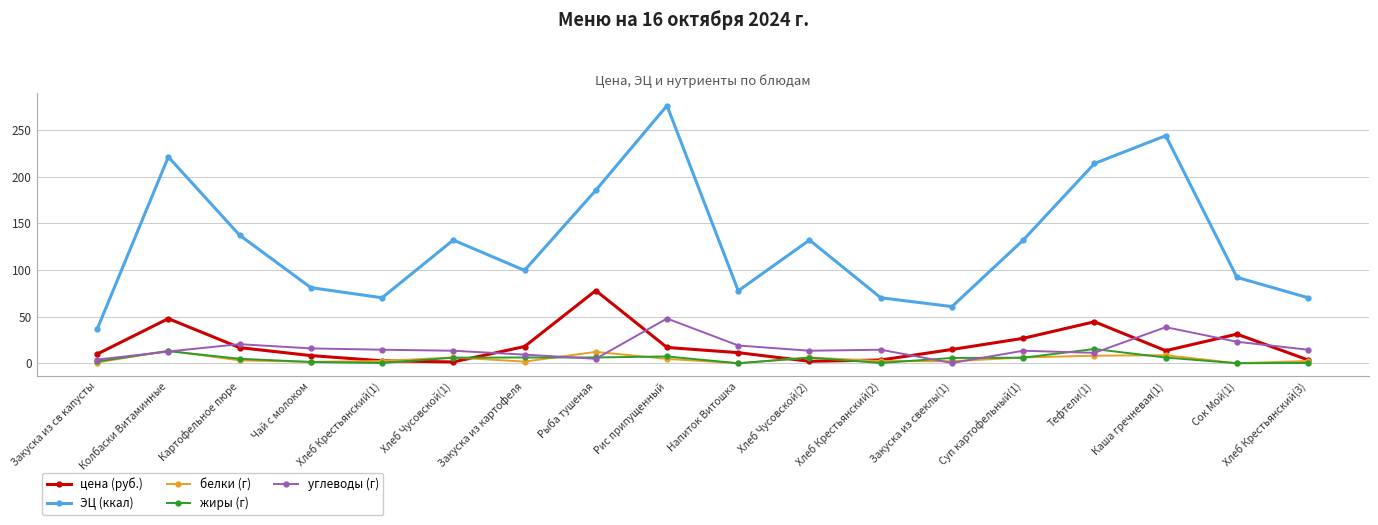

Which category has the highest value in the ЭЦ (ккал) series?

Рис припущенный